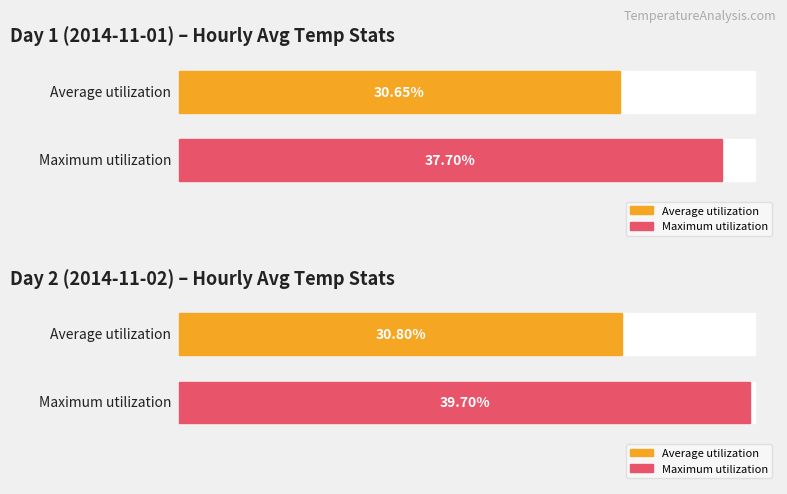

What is the maximum value for Maximum utilization?

39.7